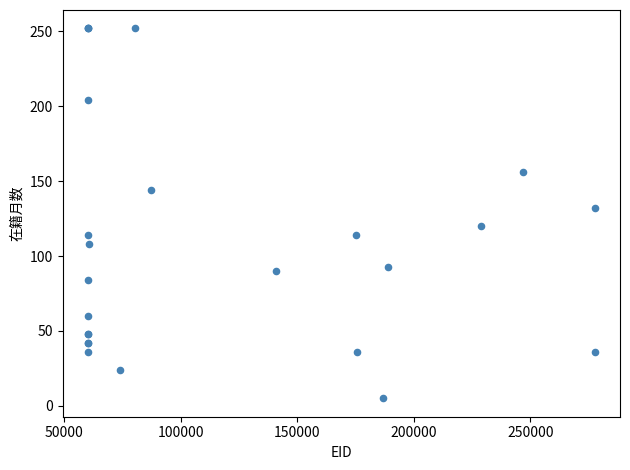

What Y value in the scatter plot is closest to 128?

132